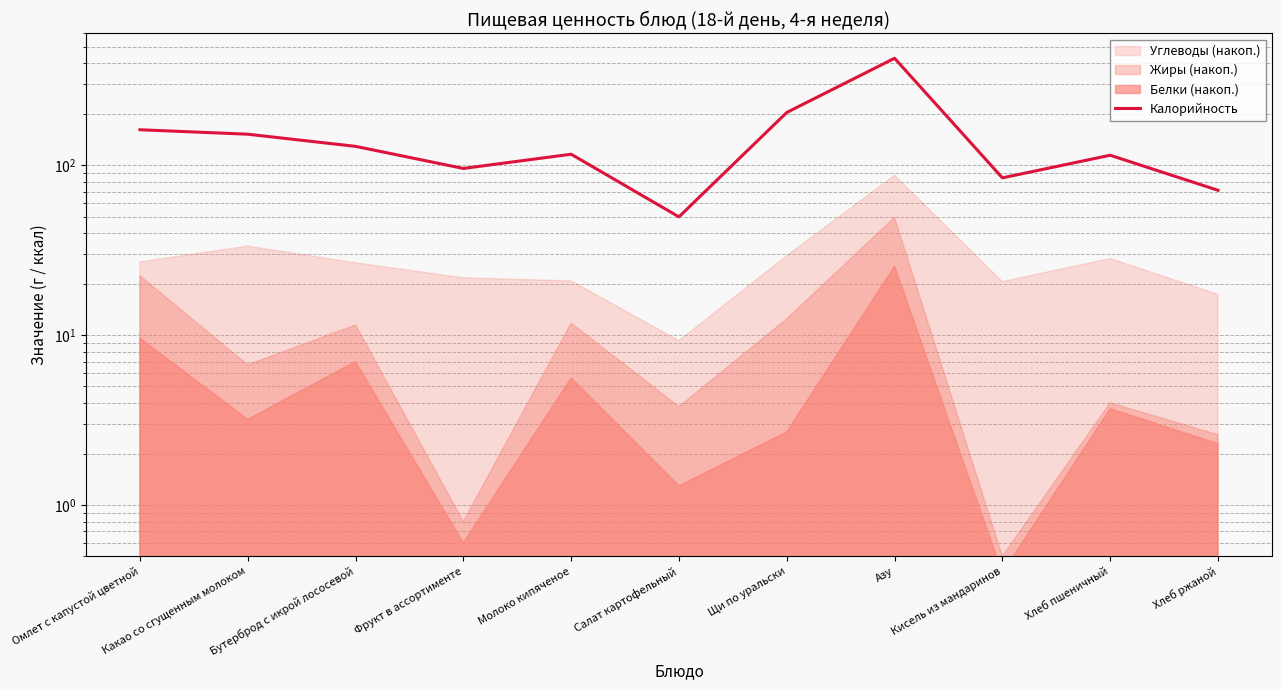

What position from the left is Бутерброд с икрой лососевой?

3